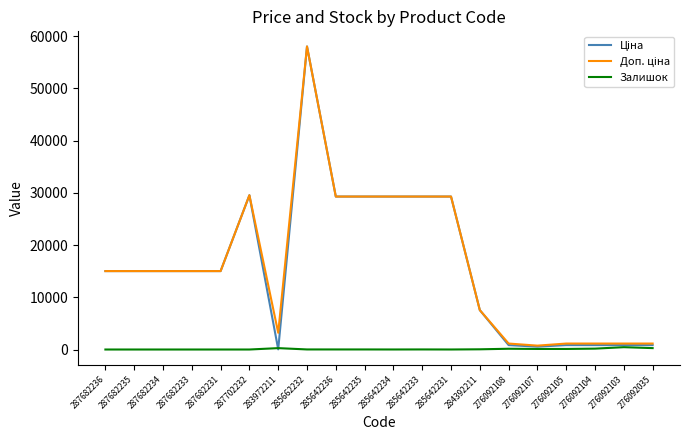

What is the maximum value shown in the chart?

58037.0